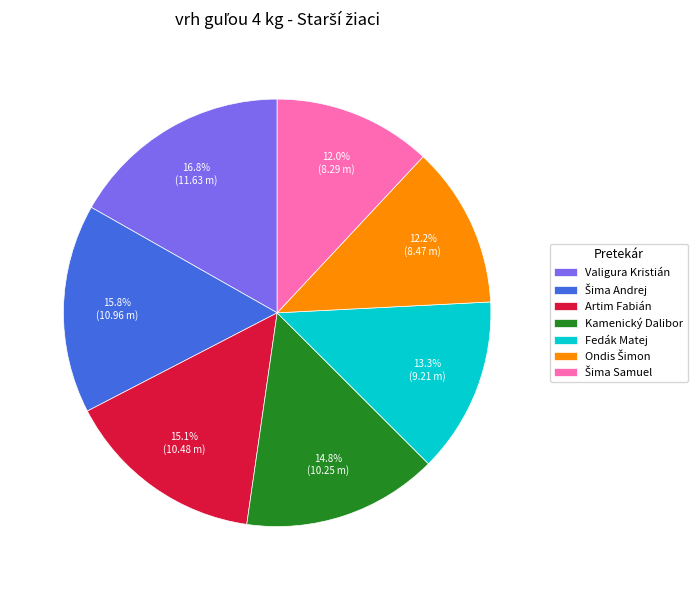

To the nearest percent, what is the difference between the largest and smallest slice percentages?

5%